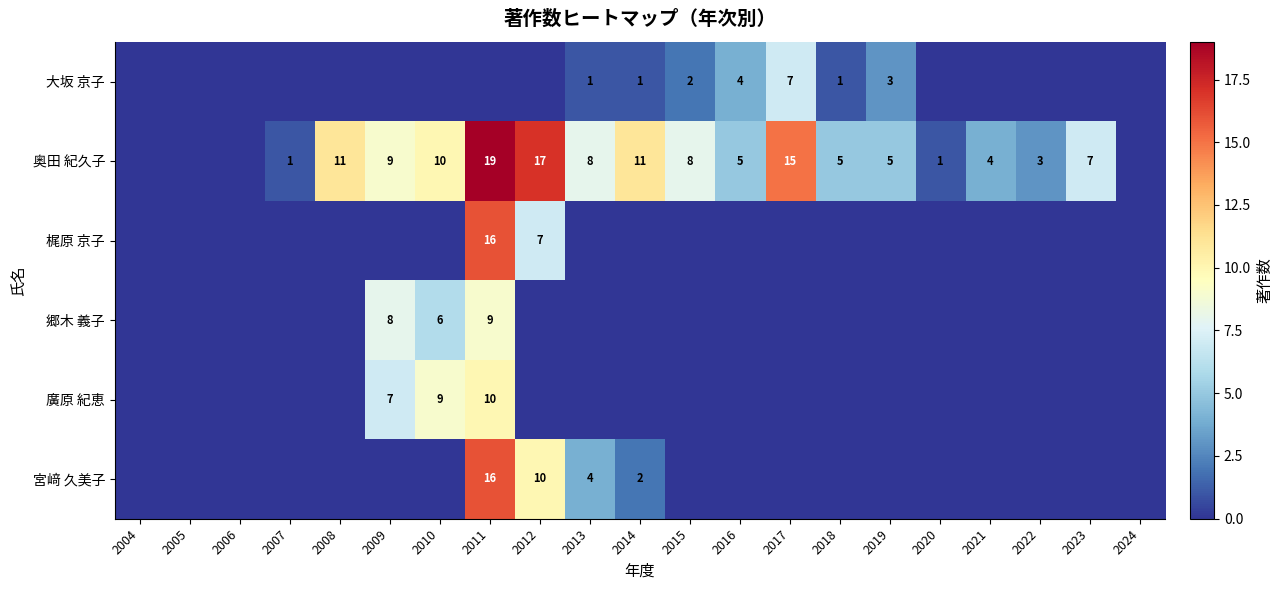

Is it true that 郷木 義子 equals 4 at 2011?

False